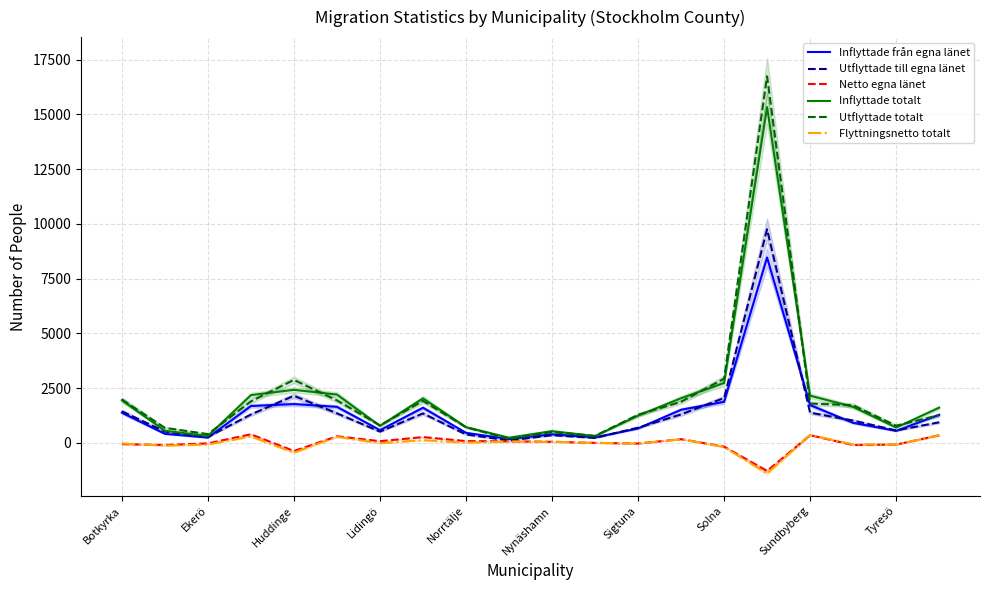

True or false: Flyttningsnetto totalt and Inflyttade från egna länet cross at least once.

False